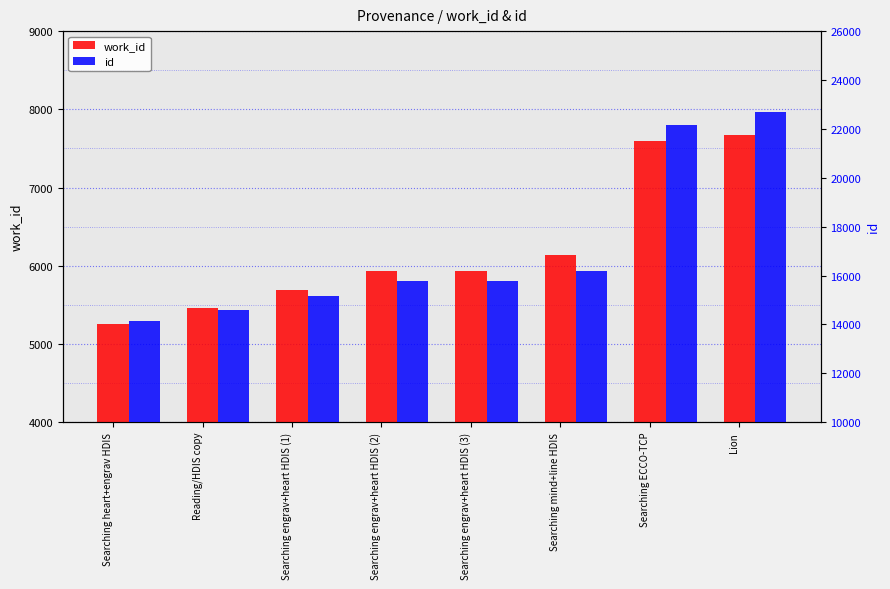

Which series has the largest total across all categories?

id